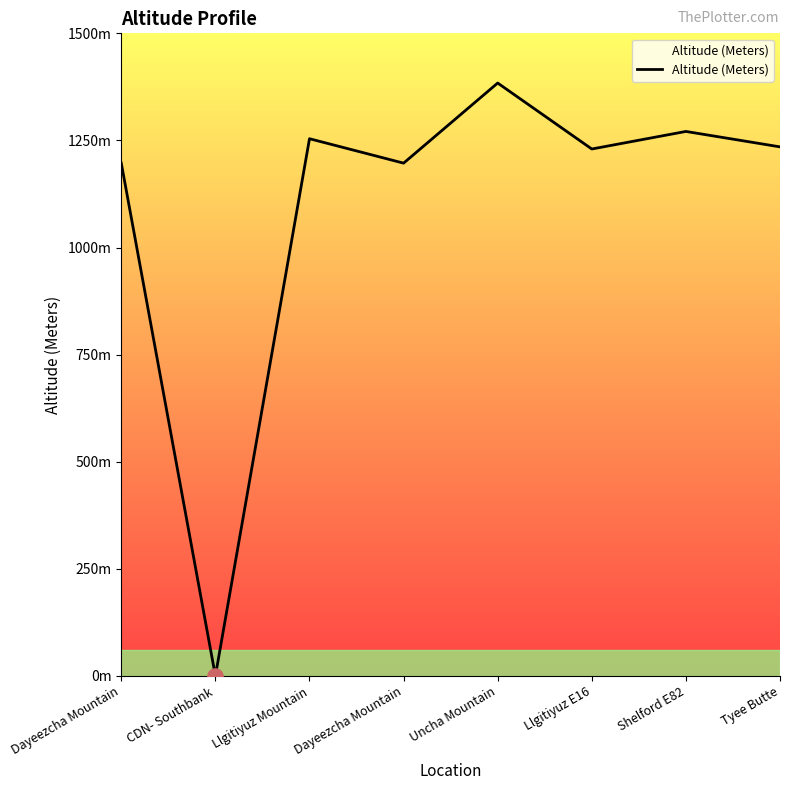

What is the change in value from Uncha Mountain to Llgitiyuz E16?

-154